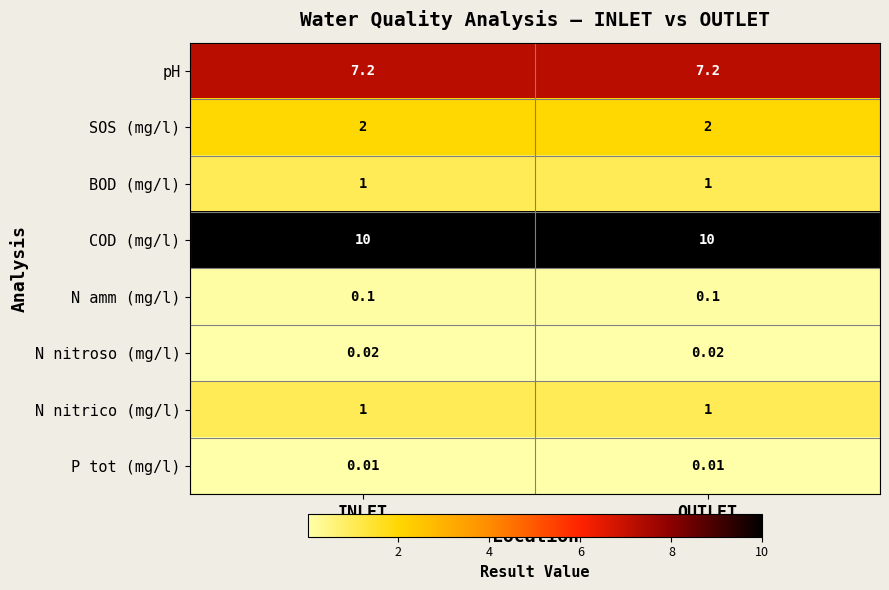

Which series has the largest total across all categories?

COD (mg/l)